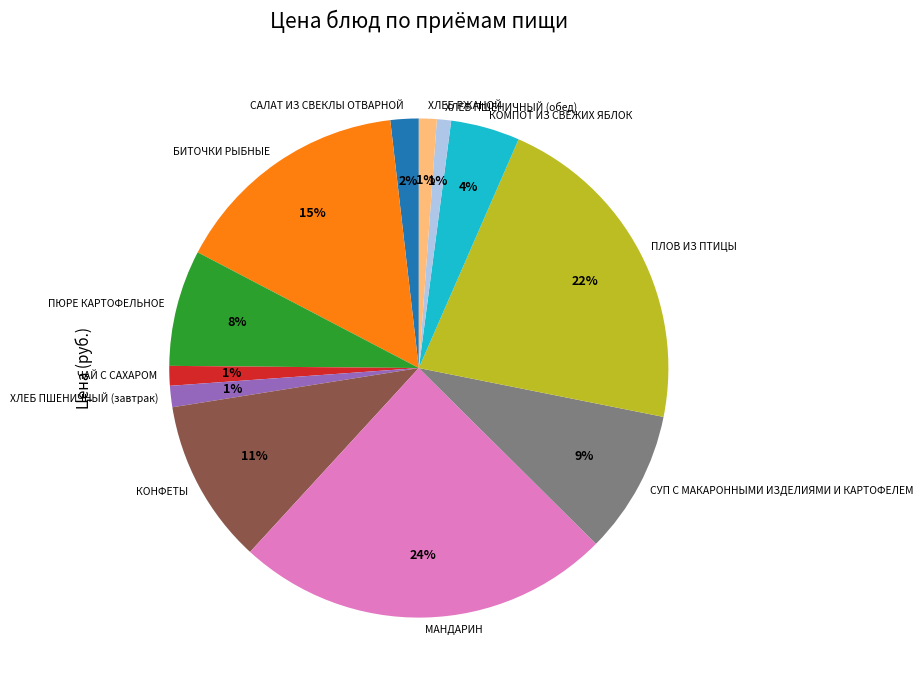

The МАНДАРИН slice represents 34% of the pie. True or false?

False